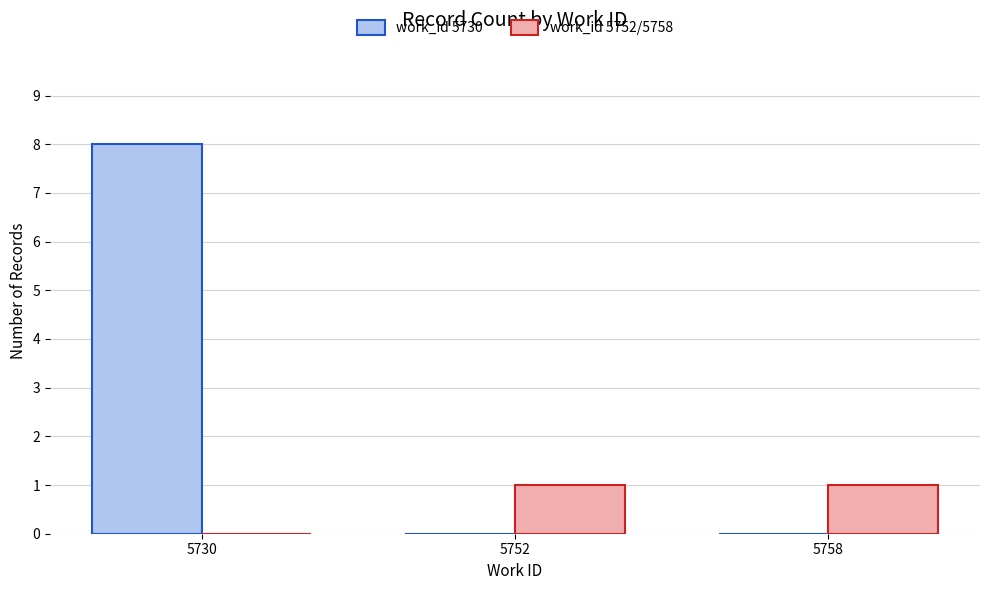

Which series has the largest range (max minus min)?

work_id 5730